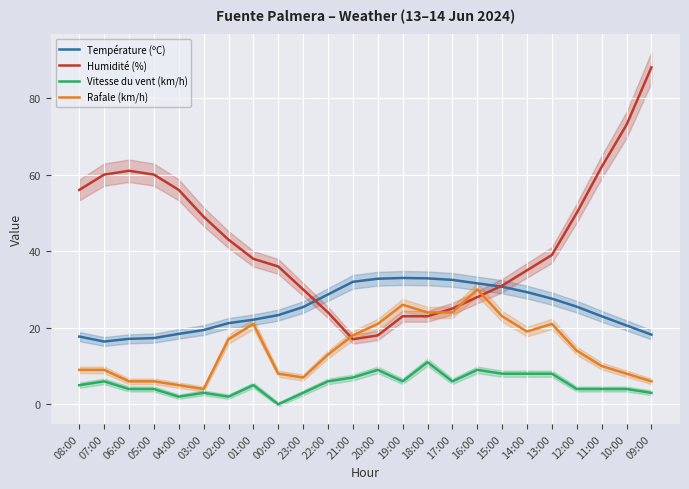

True or false: Vitesse du vent (km/h) and Humidité (%) intersect in this chart.

False